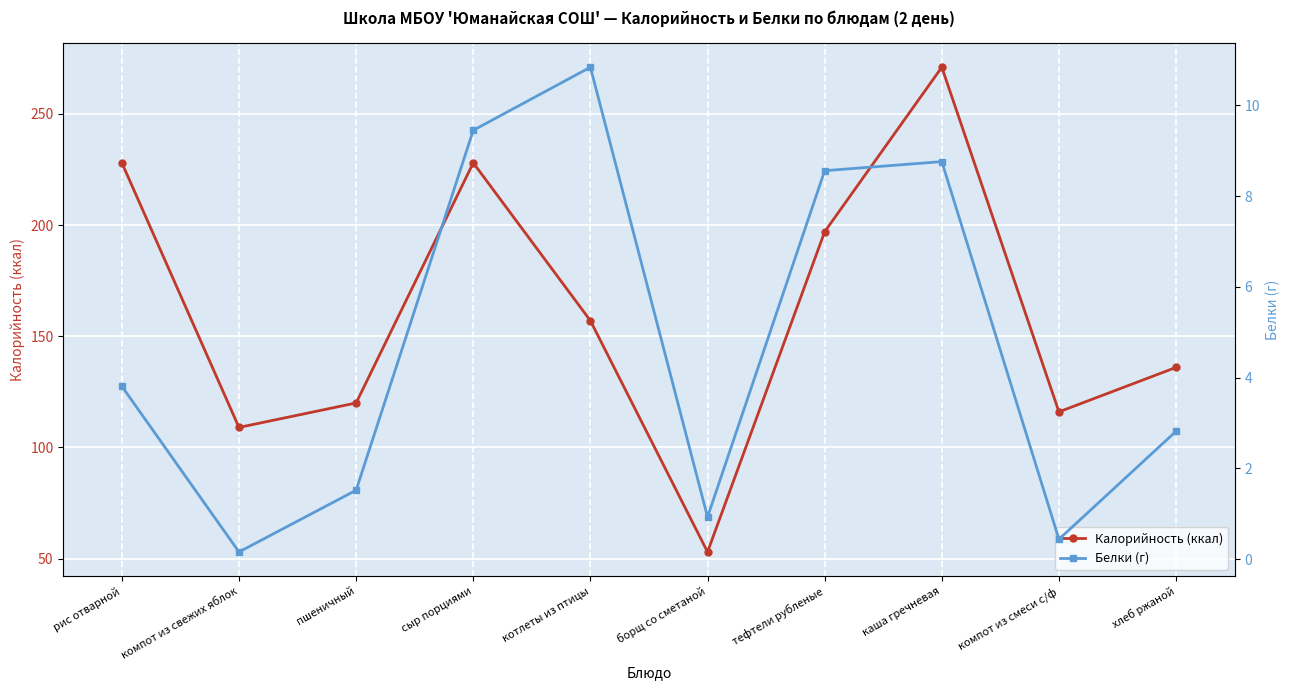

True or false: Белки (г) and Калорийность (ккал) cross at least once.

False